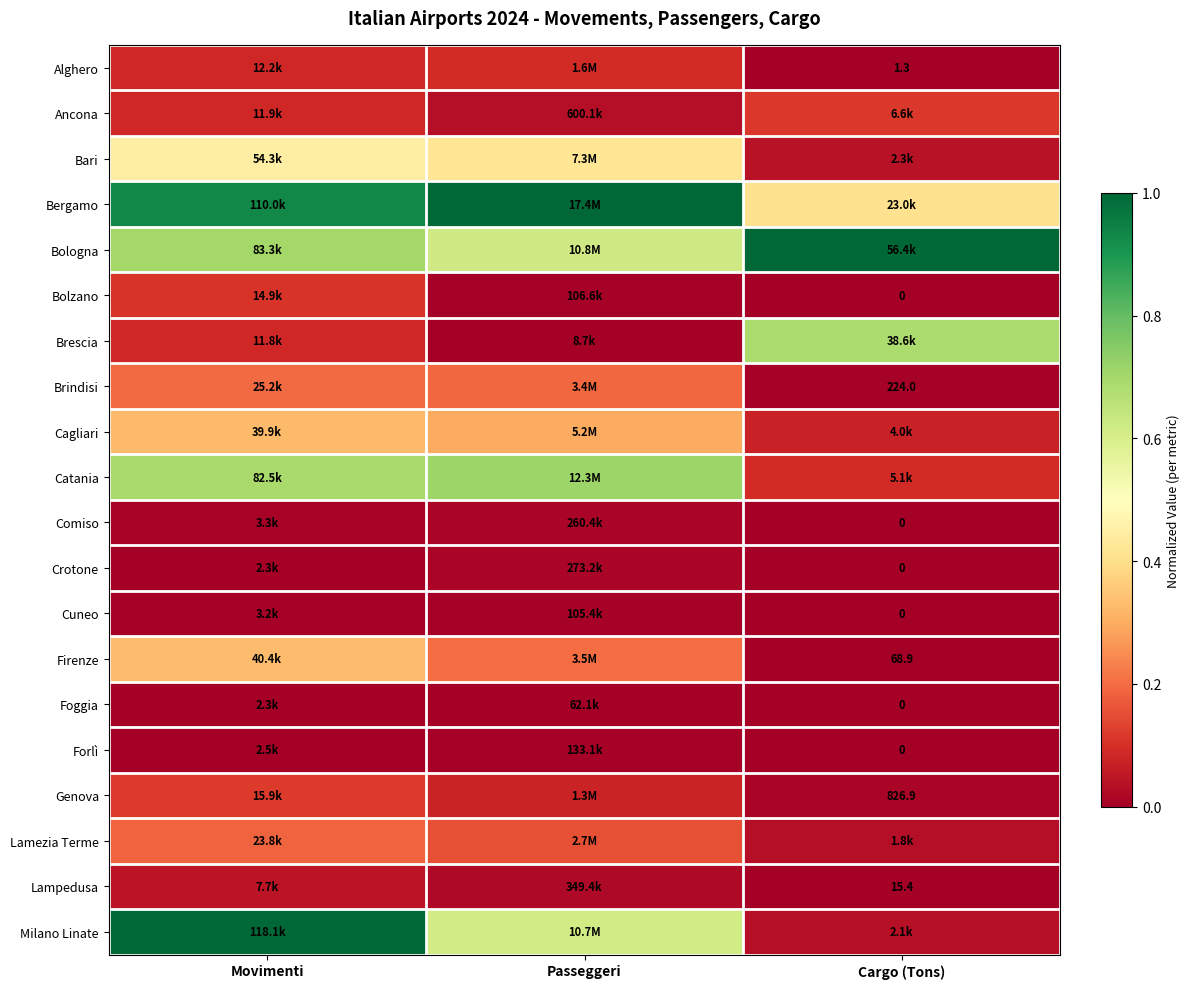

What value does the Alghero series have at Passeggeri?

0.1